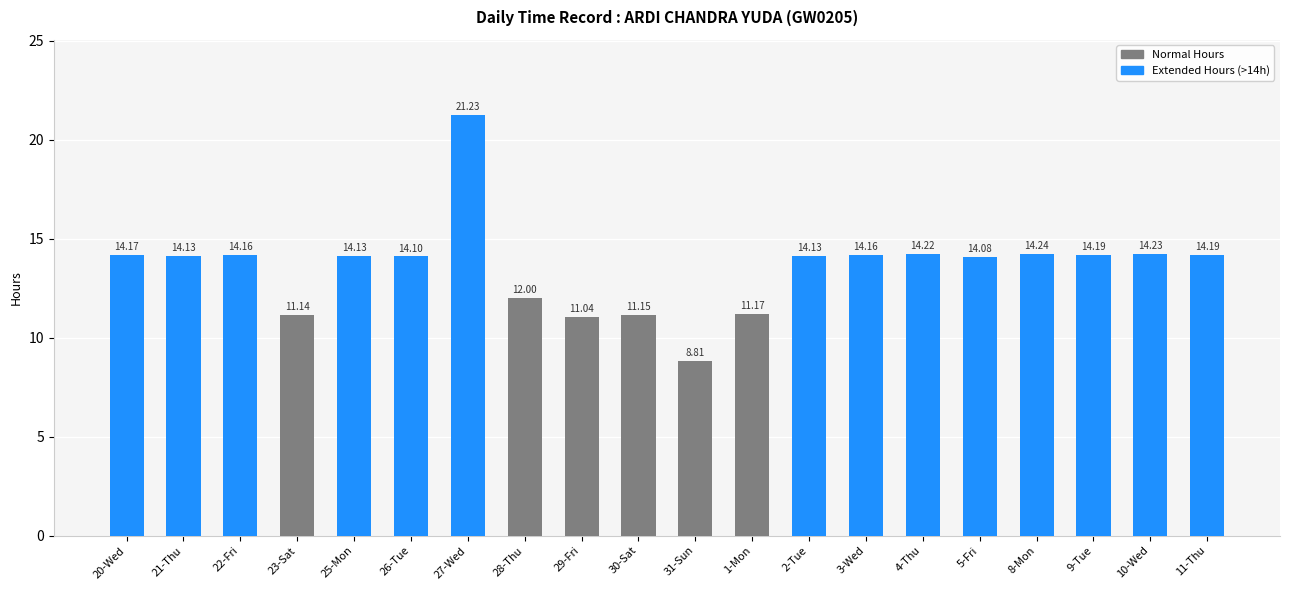

What position from the left is 31-Sun?

11